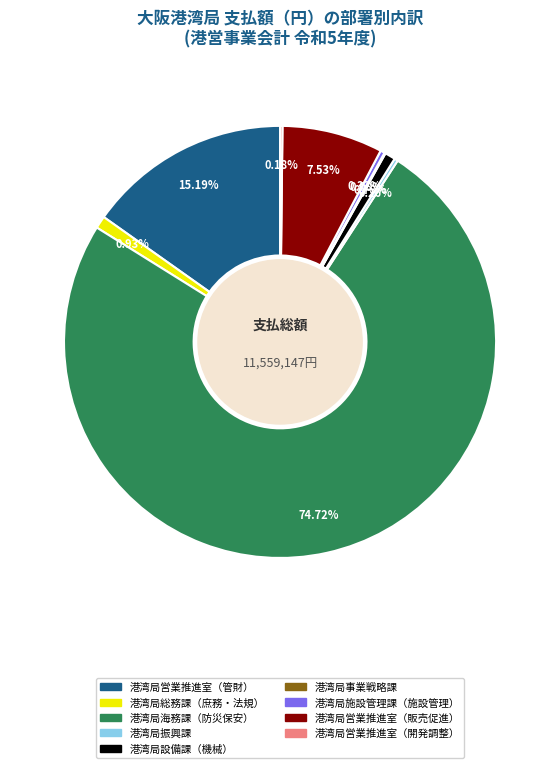

What is the majority slice?

港湾局海務課（防災保安）